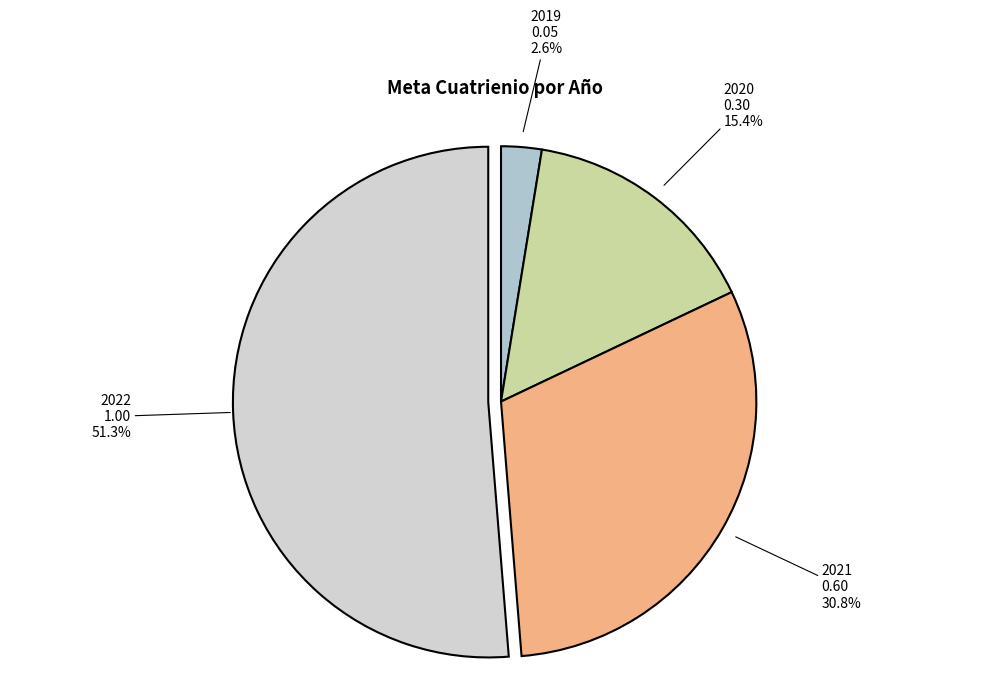

How many segments does this pie chart have?

4